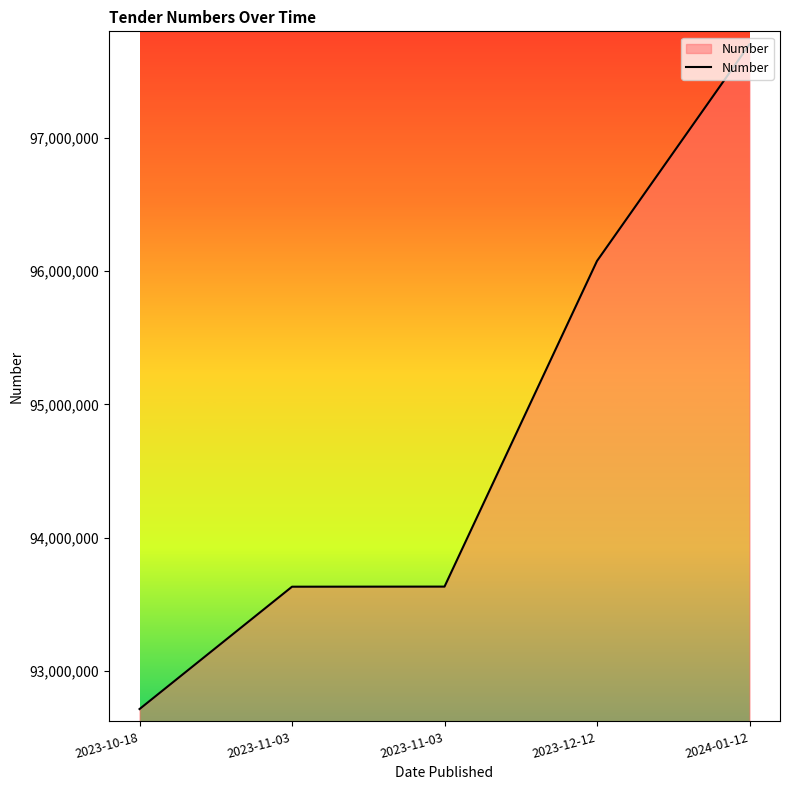

What is the difference between the values at 2023-12-12 and 2023-10-18?

3361868